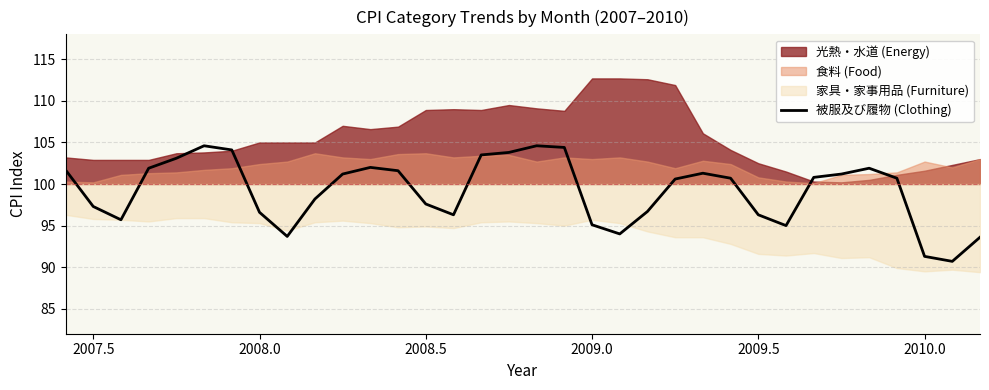

What is the highest value of the 被服及び履物 (Clothing) series?

104.6